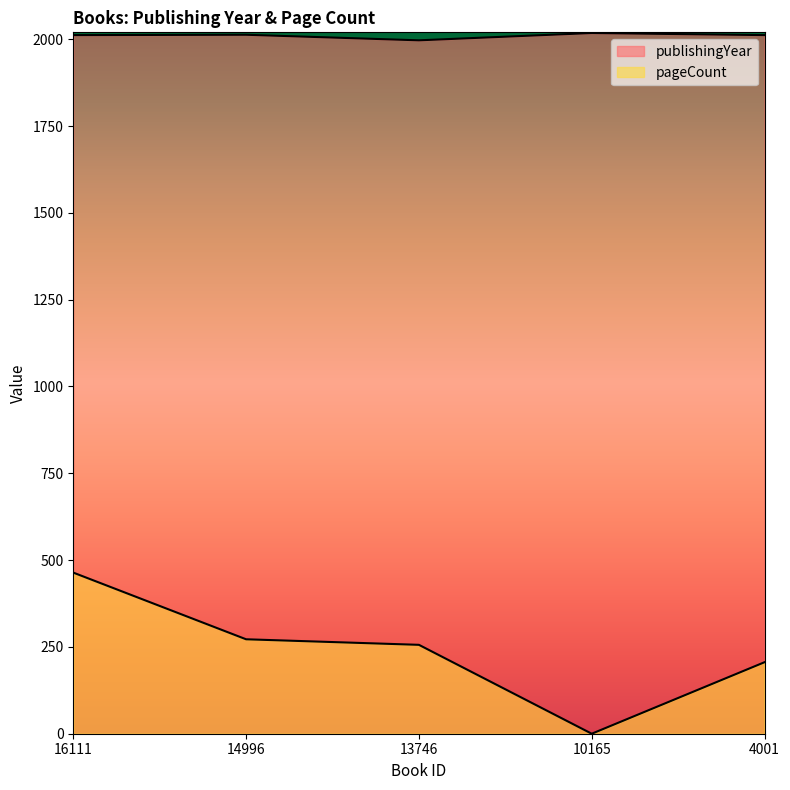

What is the total value across all series at 10165?

2018